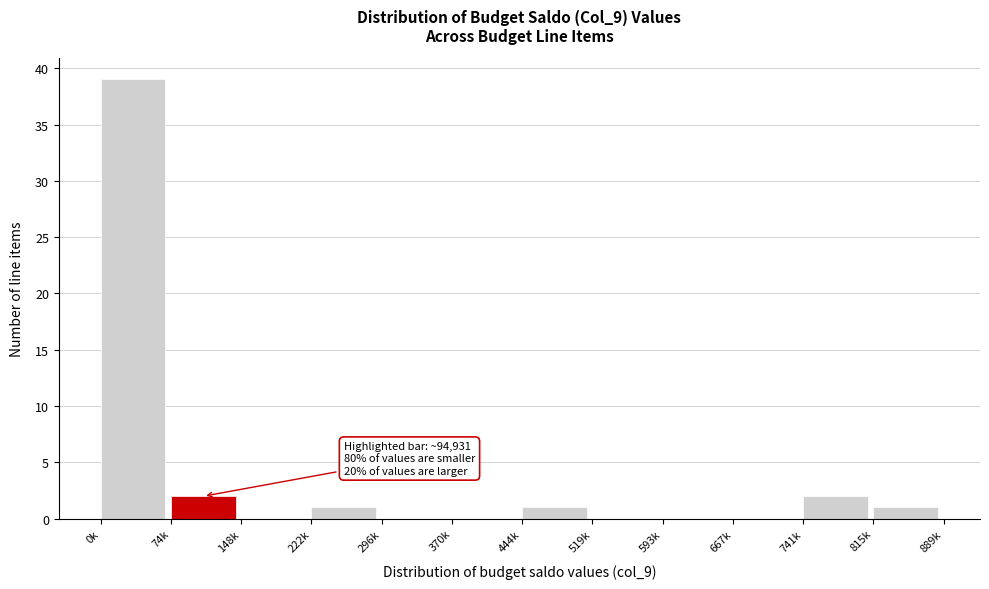

Reading left to right, list all the values displayed in this chart.

0k=39	74k=2	148k=0	222k=1	296k=0	370k=0	444k=1	519k=0	593k=0	667k=0	741k=2	815k=1